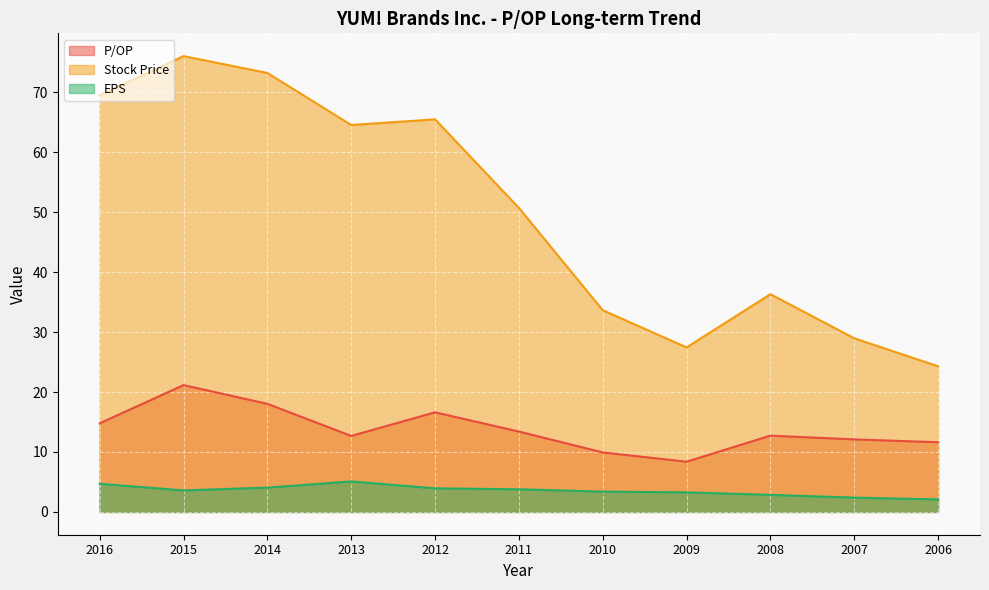

How many lines are shown in the chart?

3